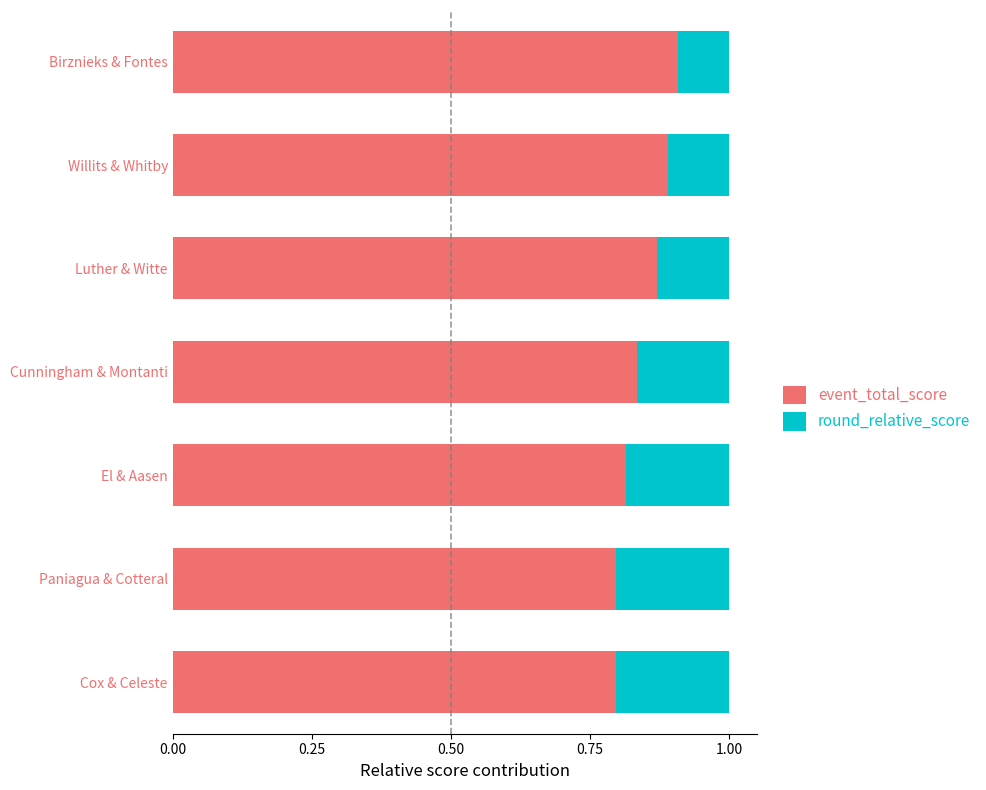

What is the total value across all series at Cunningham & Montanti?

1.0